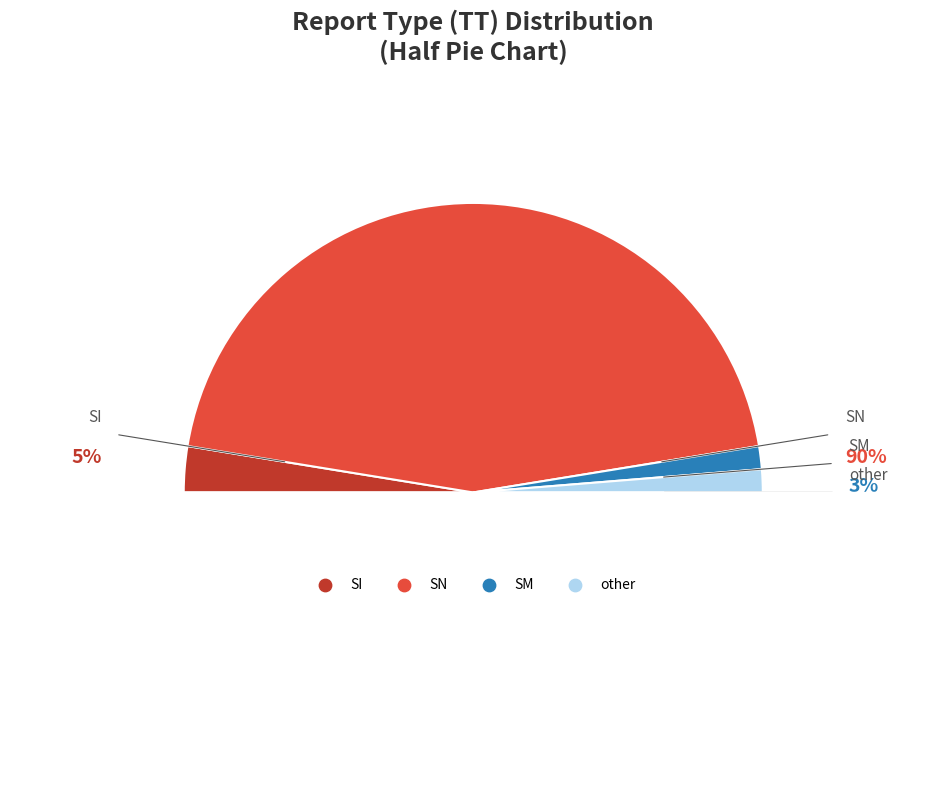

Is there a majority slice in this chart?

Yes